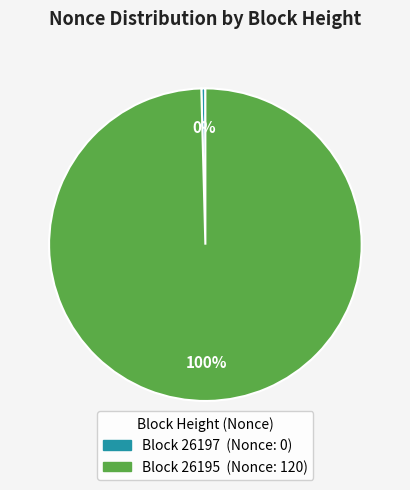

Is there a majority slice in this chart?

Yes